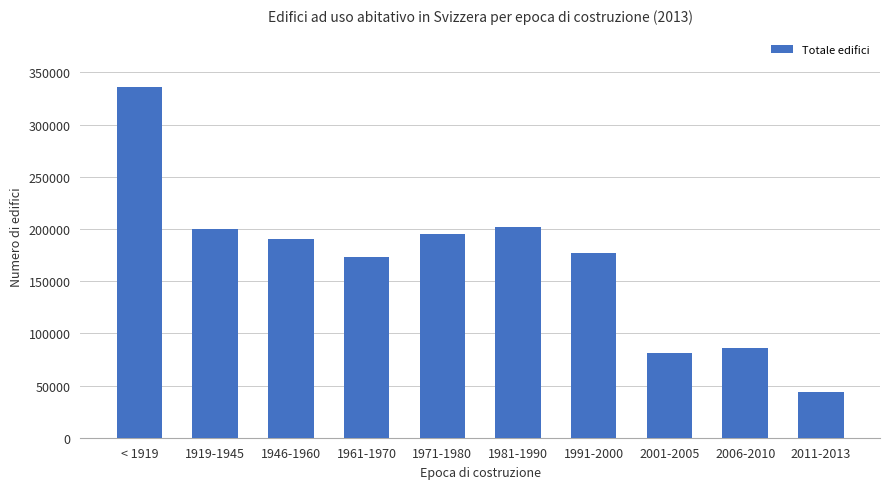

What is the label of the 6th bar from the left?

1981-1990